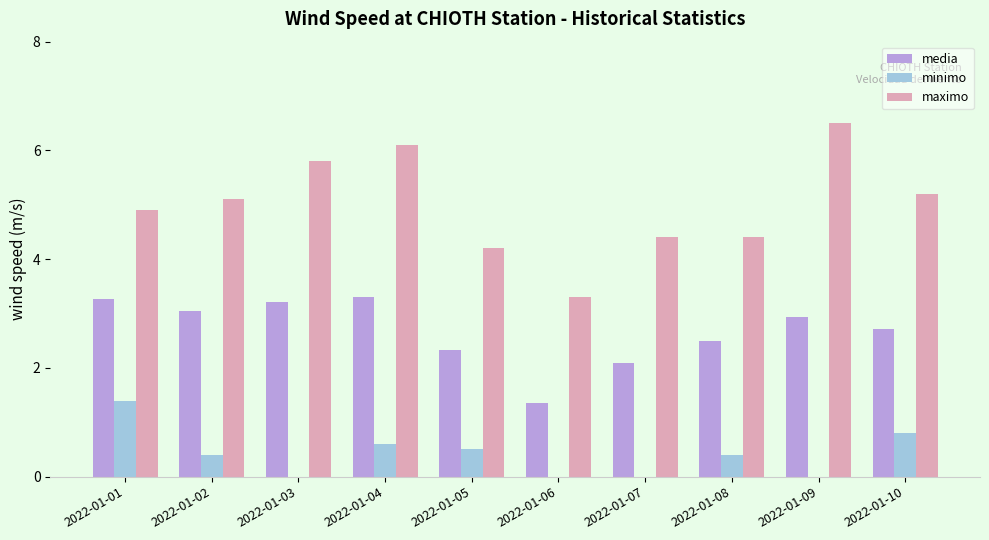

Which category has the highest value in the minimo series?

2022-01-01